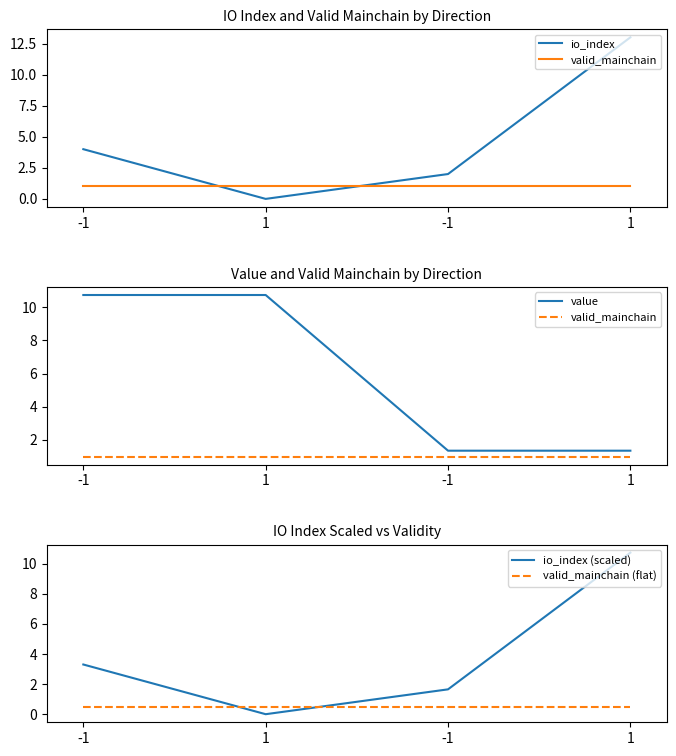

True or false: valid_mainchain (flat) and value cross at least once.

False